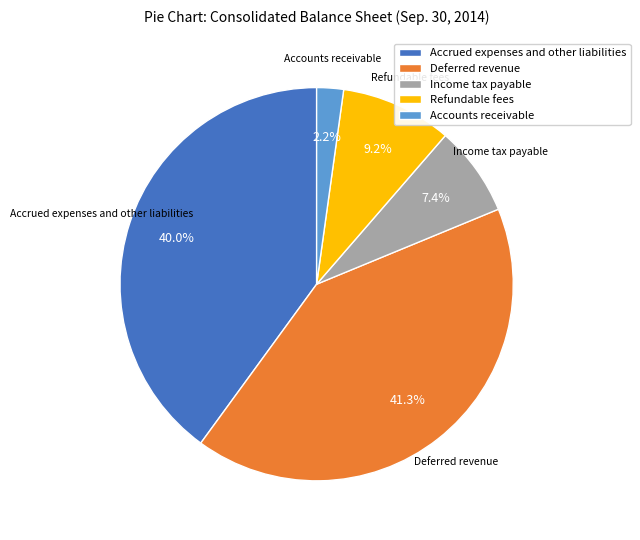

Does Deferred revenue account for over 50% of the chart?

No